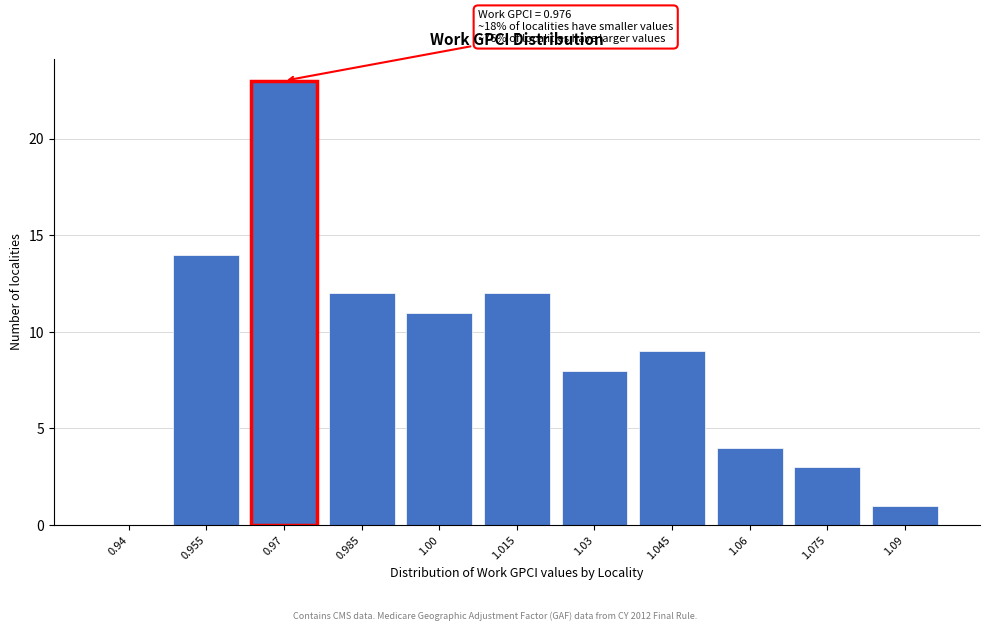

Reading left to right, extract all data points from this chart.

0.94=0	0.955=14	0.97=23	0.985=12	1.00=11	1.015=12	1.03=8	1.045=9	1.06=4	1.075=3	1.09=1